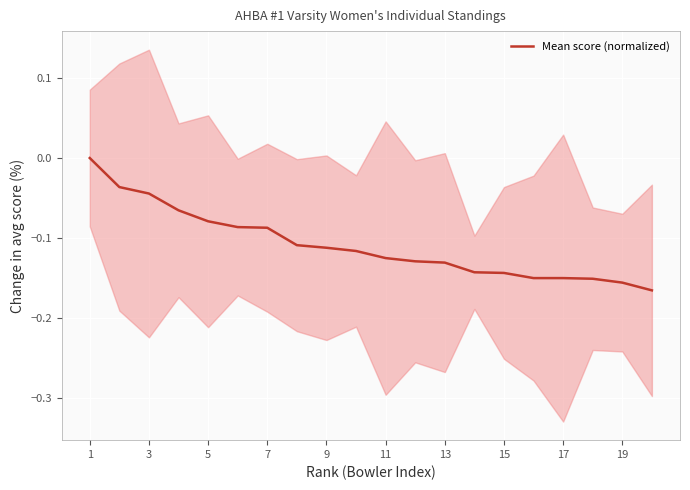

What is the average value?

-0.1